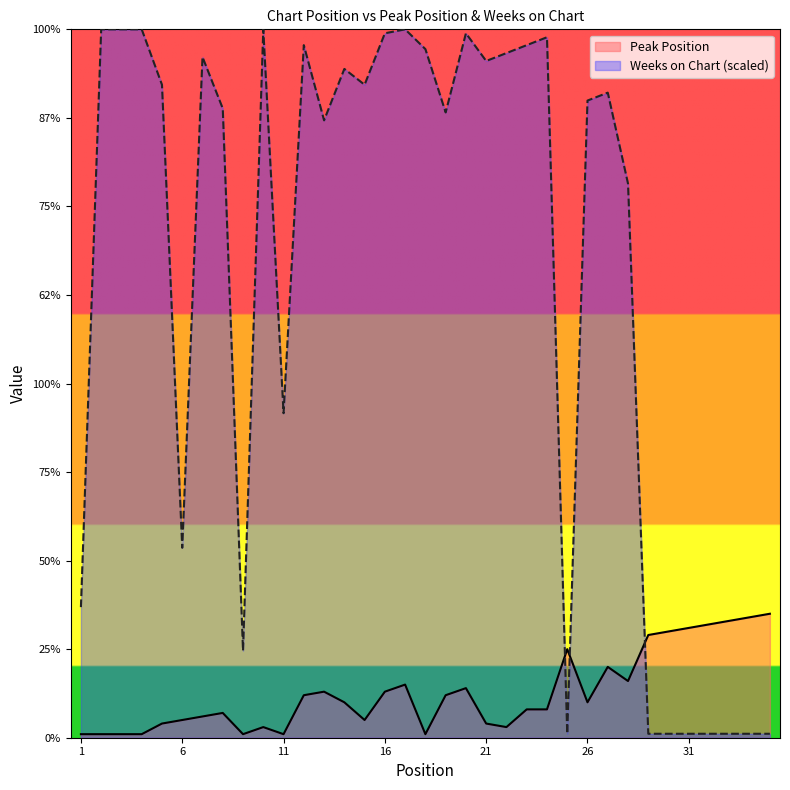

What are all the series names shown in the legend?

Peak Position, Weeks on Chart (scaled)